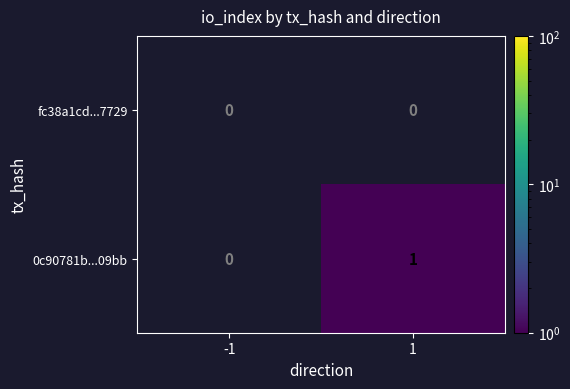

Is it true that 0c90781b...09bb equals 1 at 1?

True